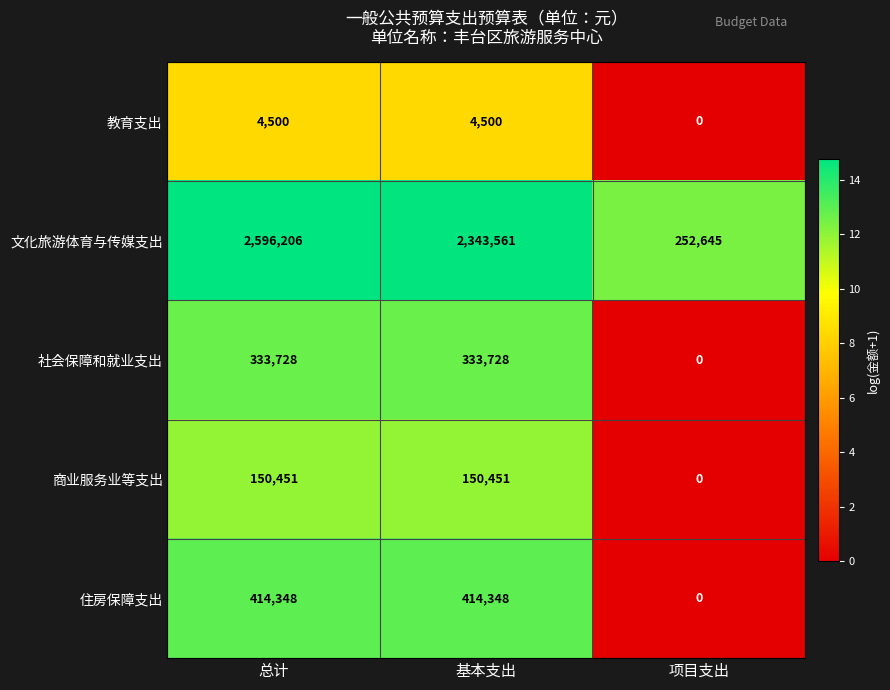

Which series changed the most between 总计 and 基本支出?

文化旅游体育与传媒支出